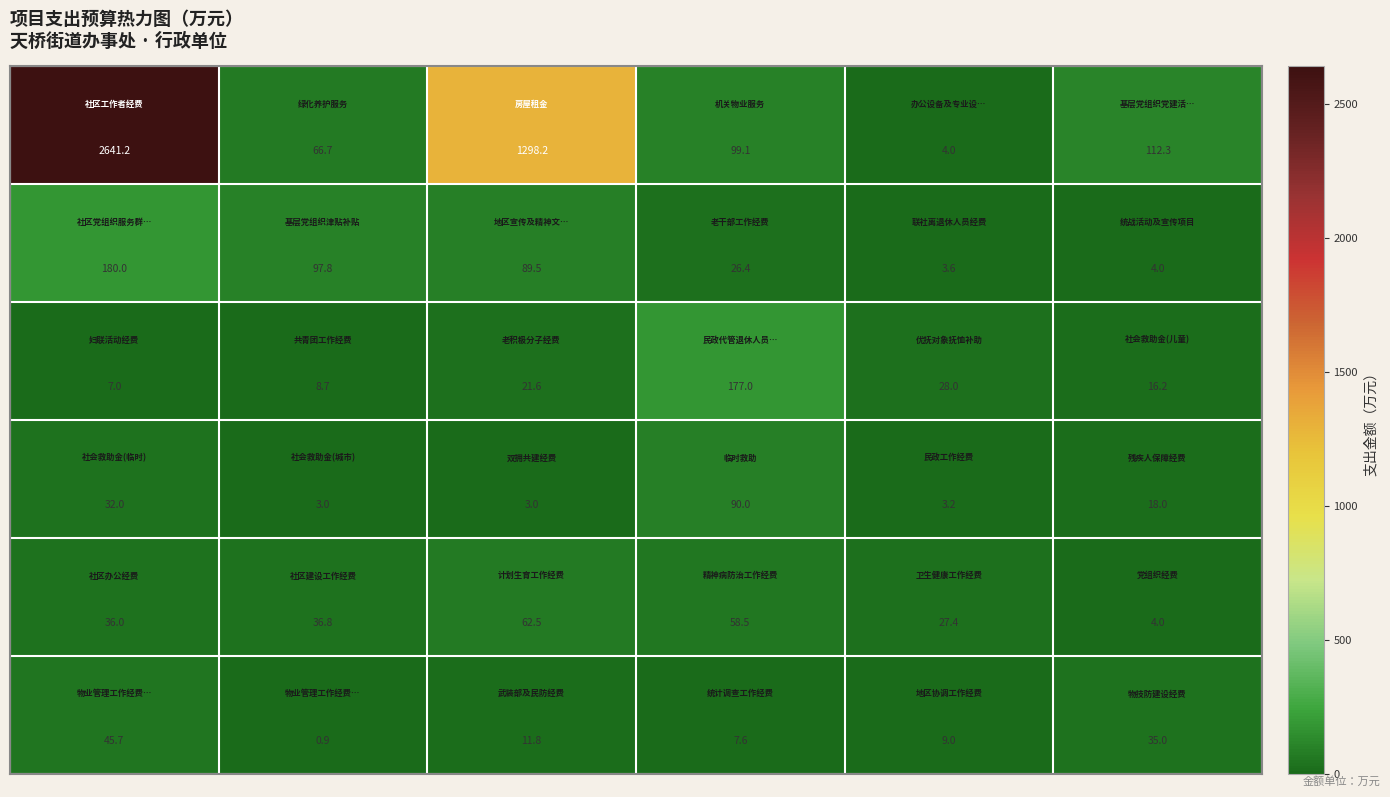

What is the minimum value shown in the chart?

0.9